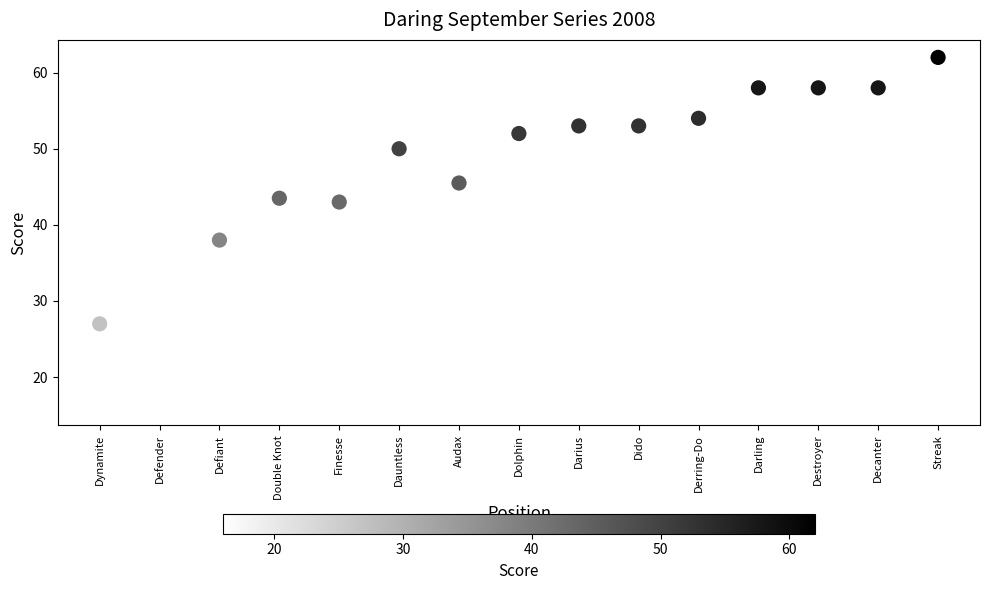

What is the range of X values (max minus min)?

14.0